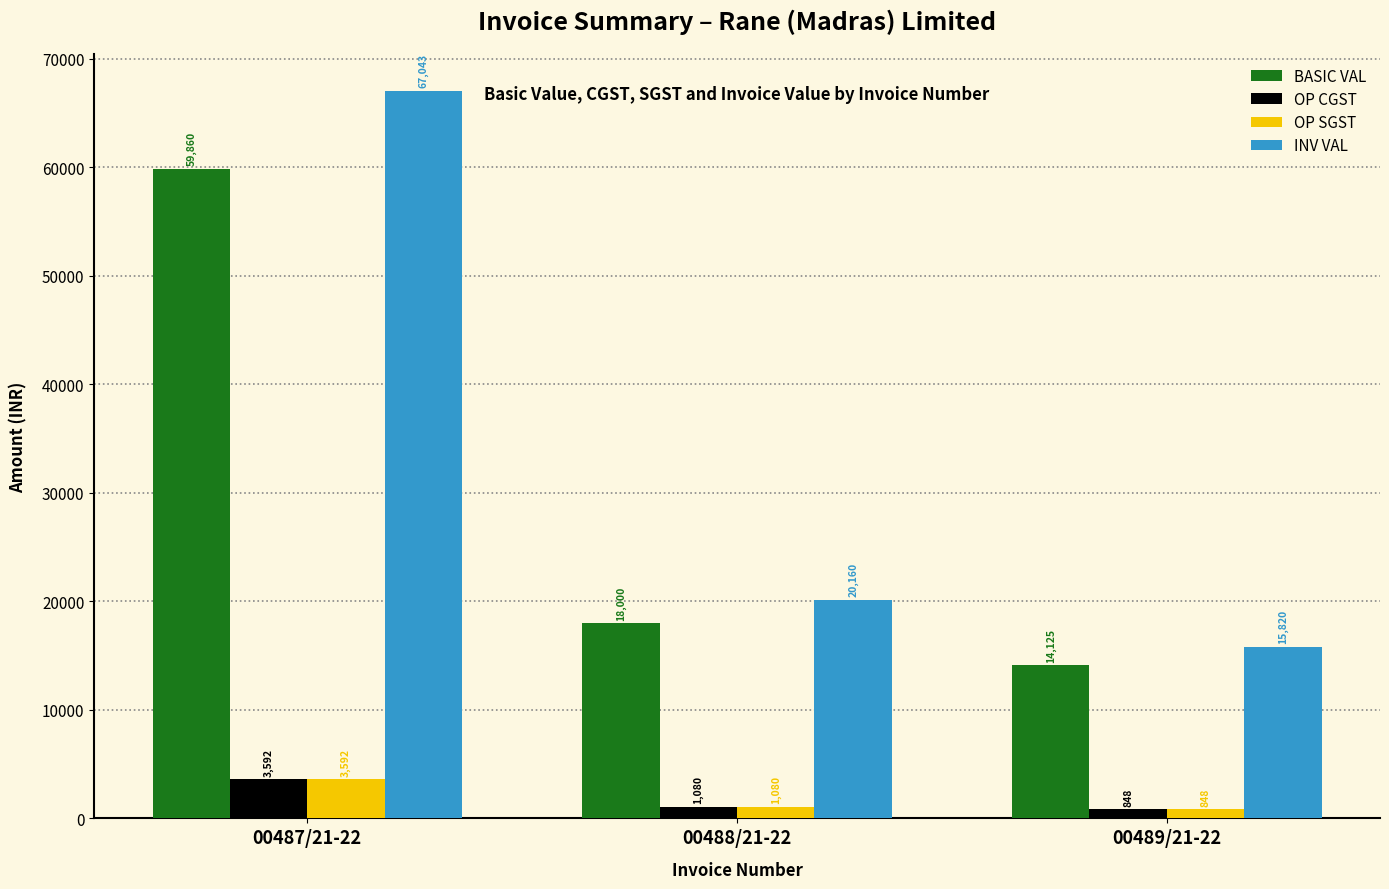

What is the sum of all BASIC VAL values?

91985.0